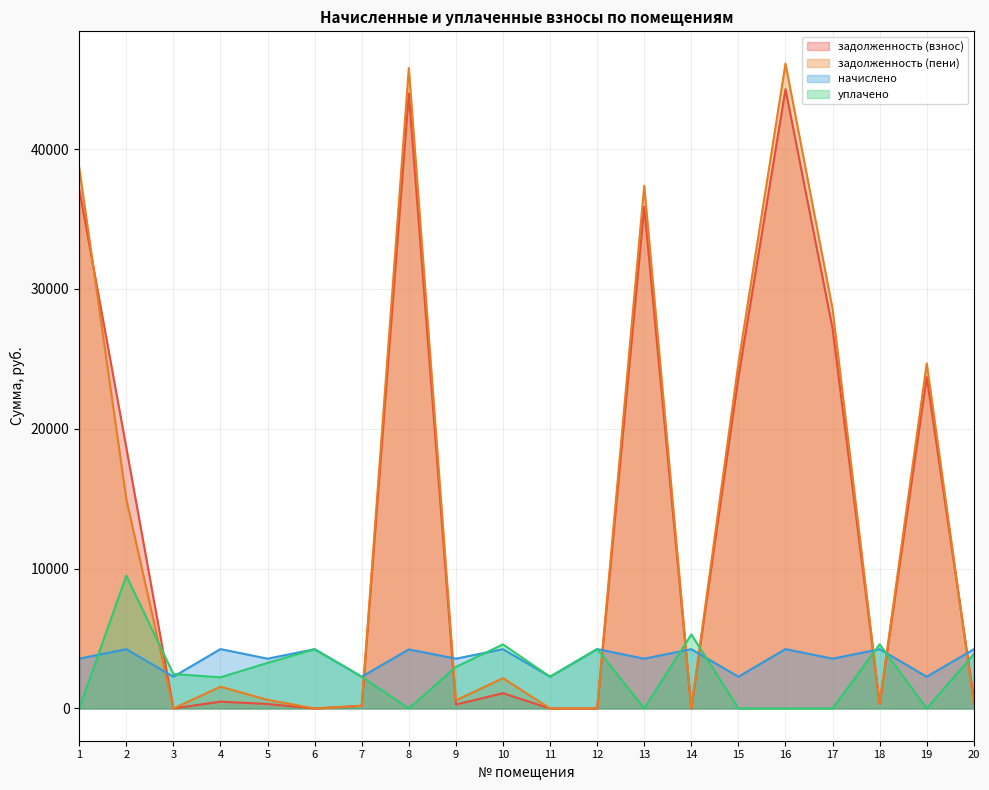

What is the maximum value shown in the chart?

46118.9